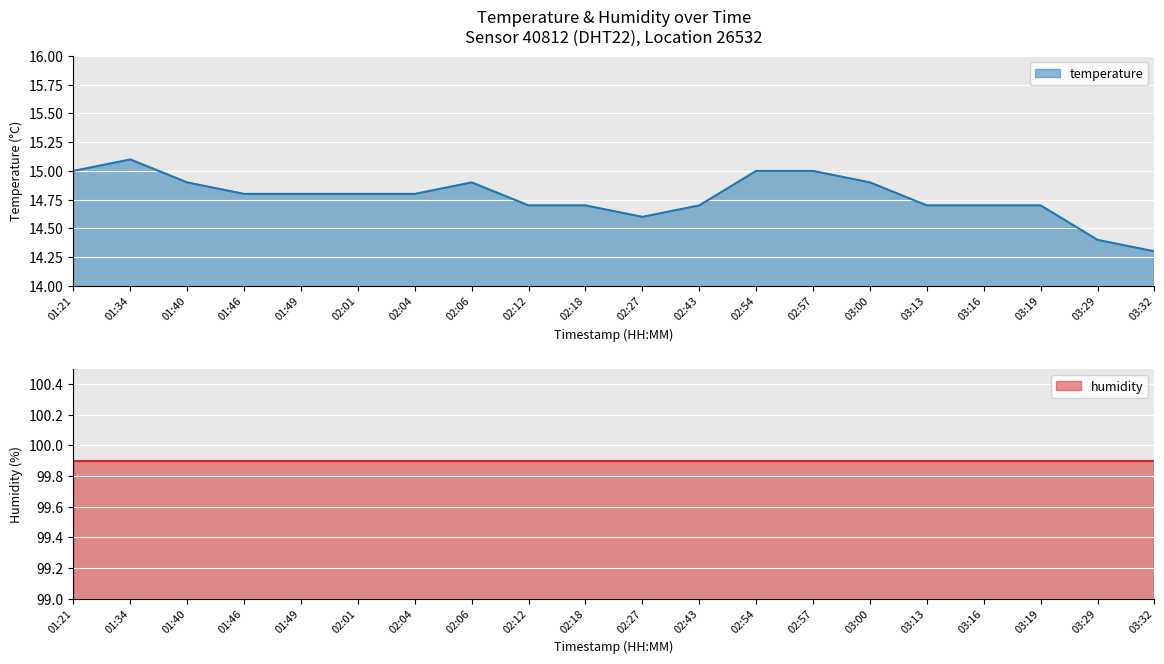

What is the value of the 17th point from the left?

14.7